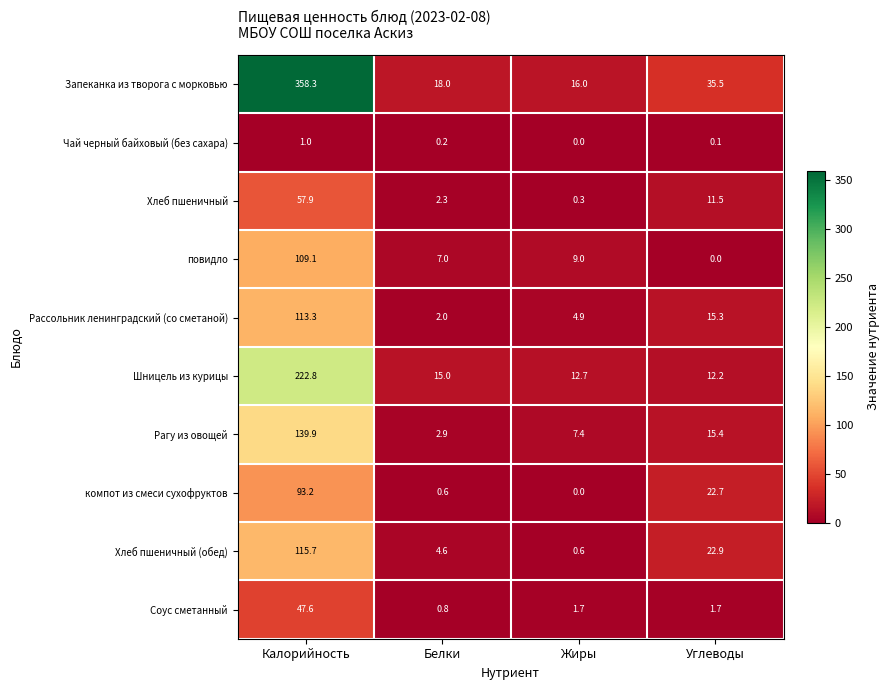

The Хлеб пшеничный (обед) series shows 158.3 at Калорийность. True or false?

False